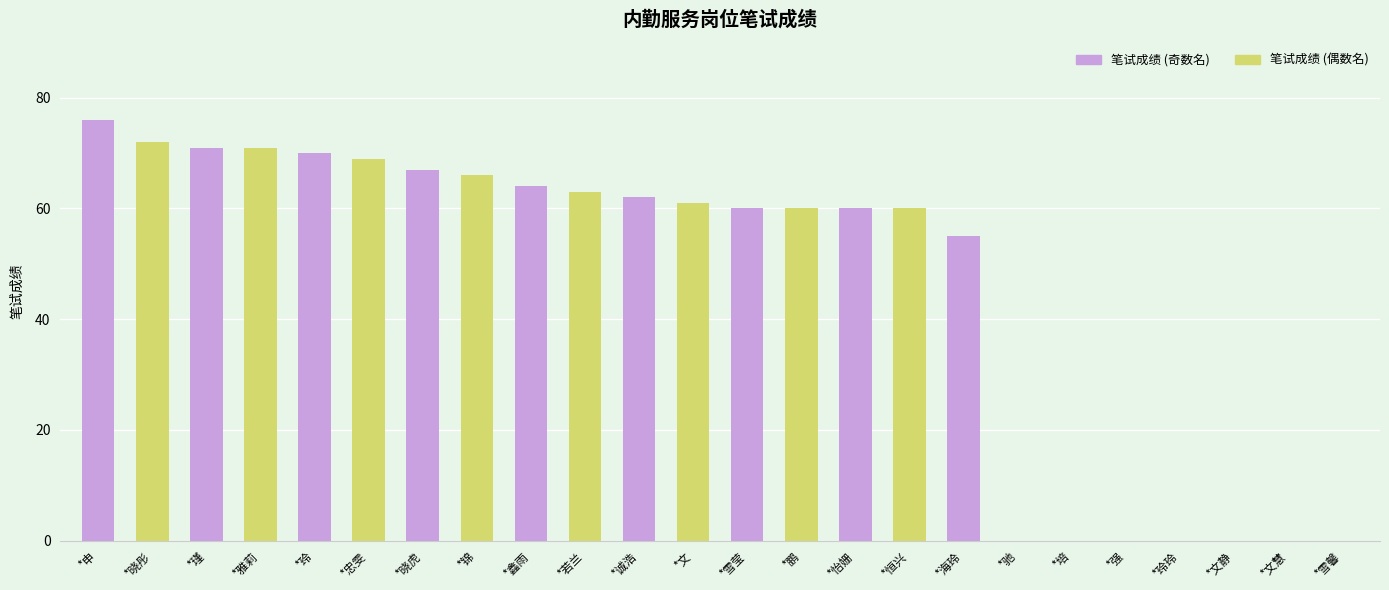

At which label is the value closest to 38?

*海玲